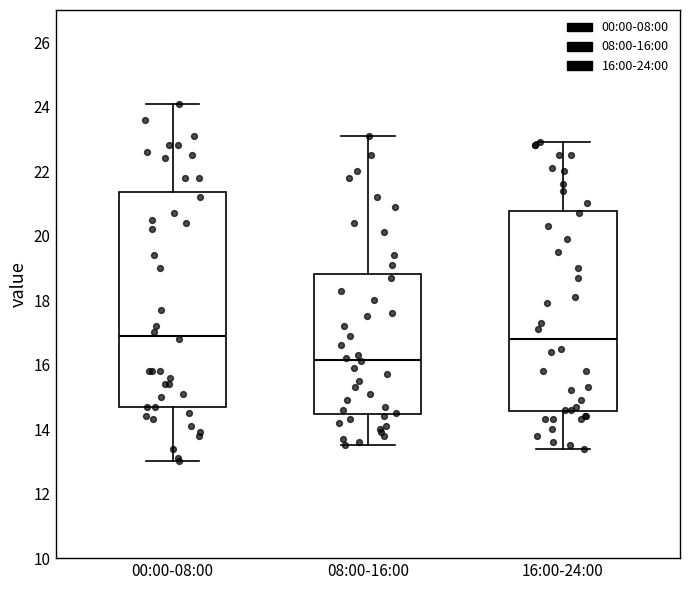

Reading left to right, transcribe this box plot: for each box, give where its median line is, the range the box spans, and where its two whiskers end, as read against the y-axis. The values are not printed on the chart, so give them approximately, as read against the axis.

00:00-08:00: median 17.0, box 14.8 to 21.4, whiskers 13.0 to 24.2
08:00-16:00: median 16.2, box 14.4 to 18.8, whiskers 13.6 to 23.2
16:00-24:00: median 16.8, box 14.6 to 20.8, whiskers 13.4 to 23.0